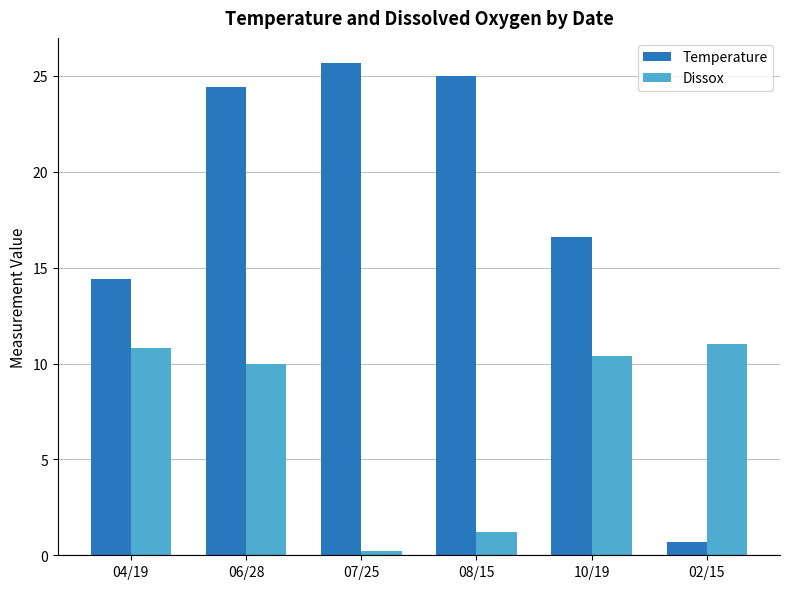

Does the chart contain stacked bars?

No